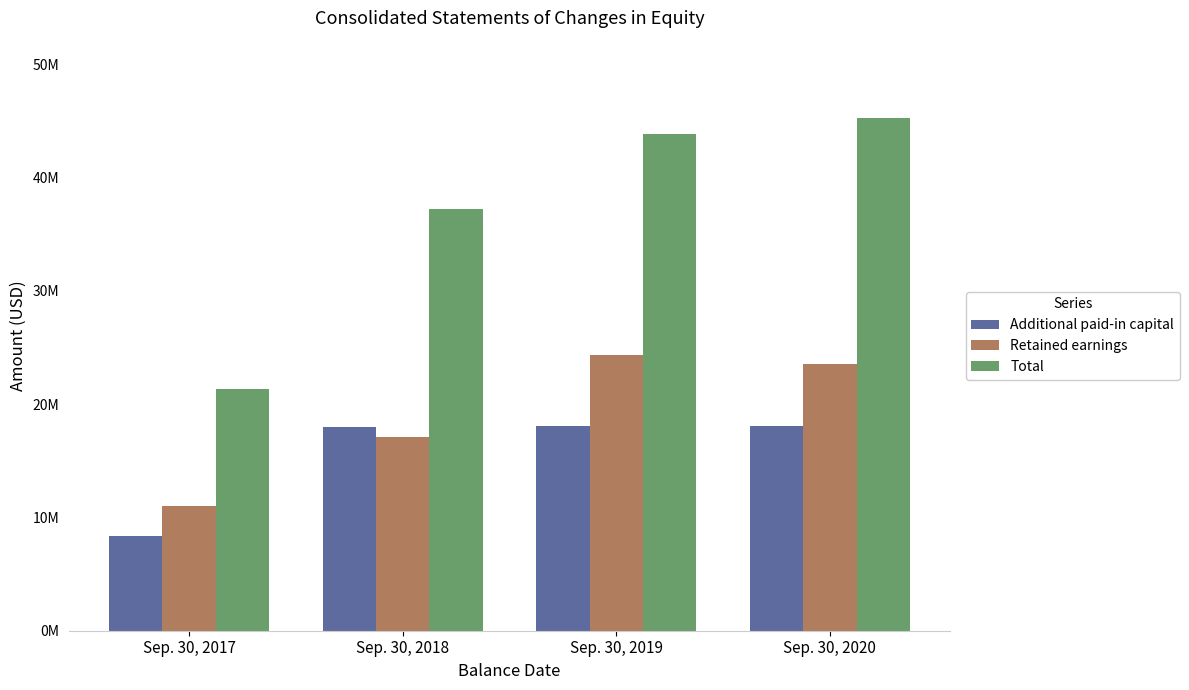

Does the chart contain any negative values?

No